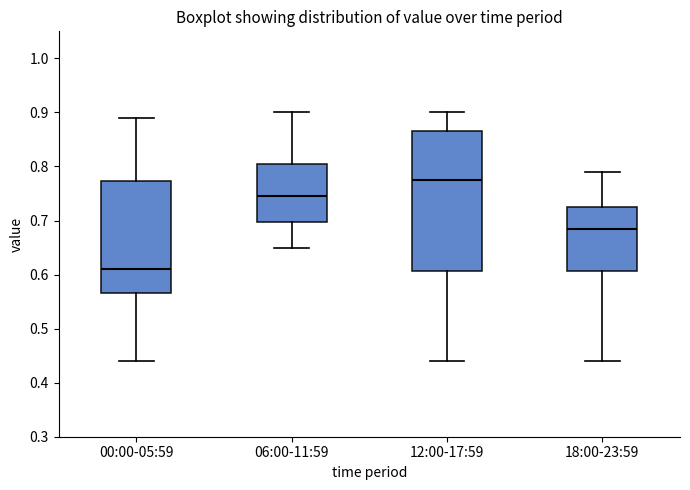

Where is the lower edge of the box for 12:00-17:59 on the y-axis? The values are not printed on the chart, so give them approximately, as read against the axis.

0.61